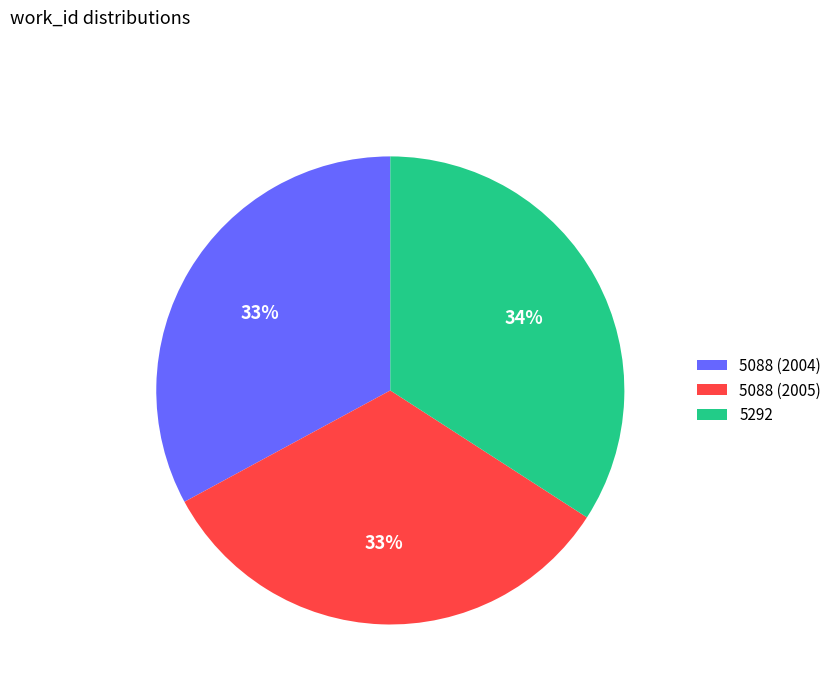

Combined, do 5088 (2004) and 5292 account for over 50%?

Yes